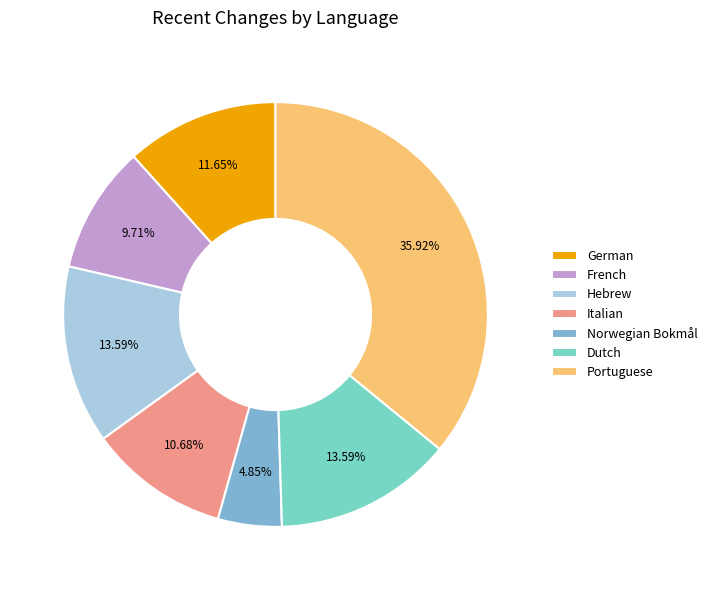

Combined, do French and Dutch account for over 50%?

No